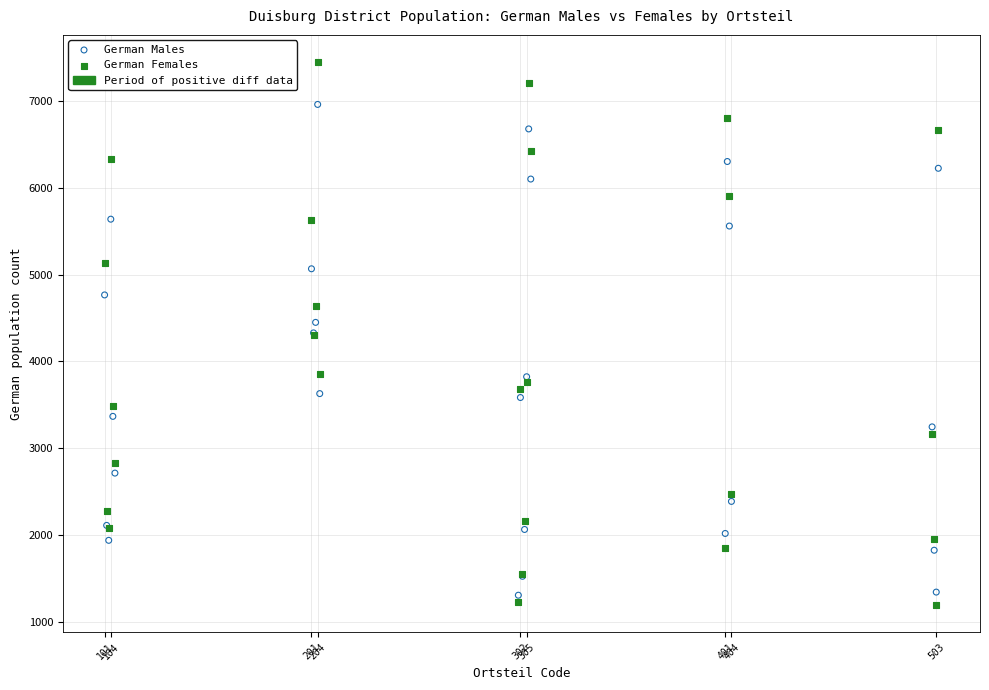

Which series has the widest spread of Y values?

German Females